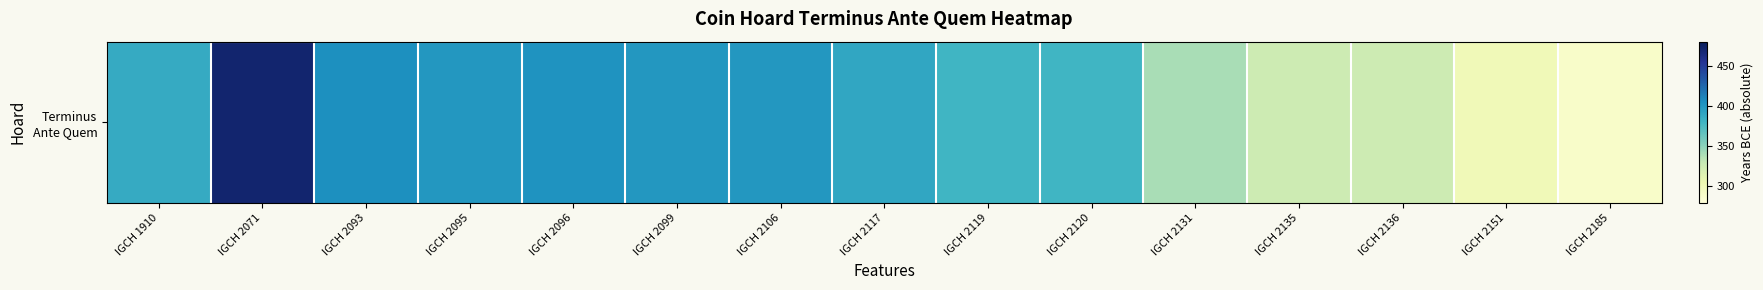

Between IGCH 2096 and IGCH 2095, which is larger?

IGCH 2096